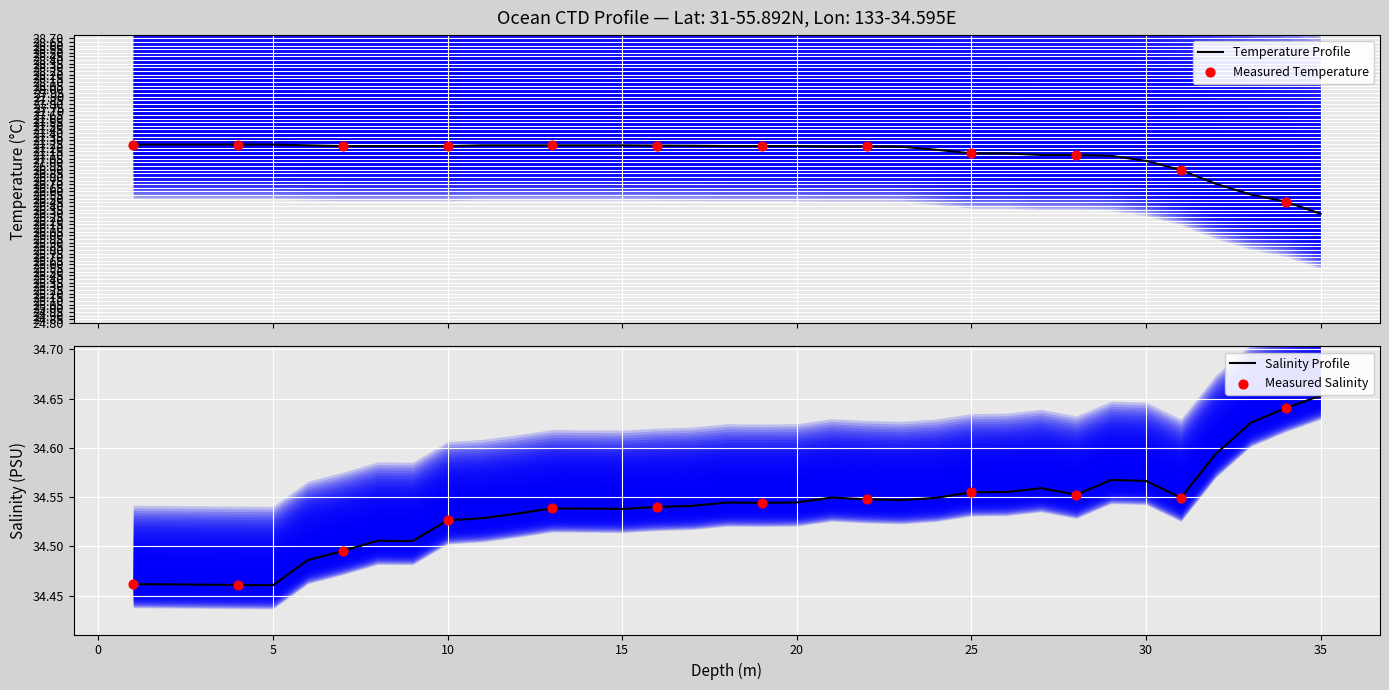

At which category is the sum across all series the highest?

13.0